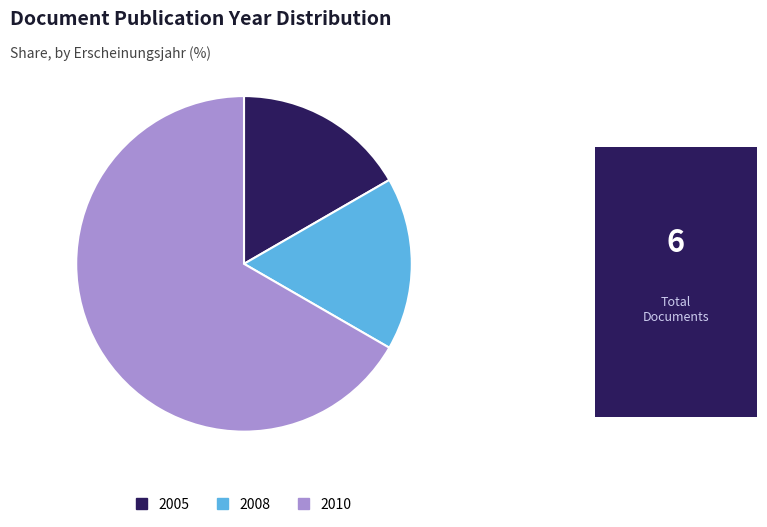

Count the number of slices in the pie.

3